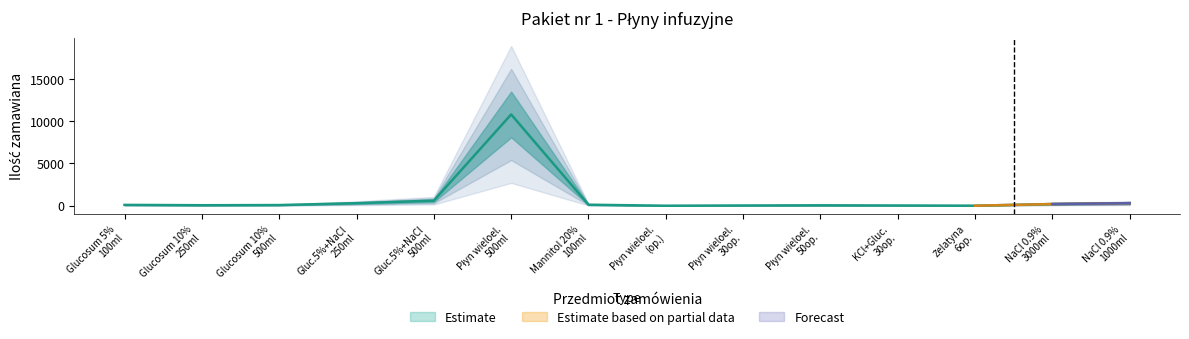

What is the value of the 14th point from the left?

300